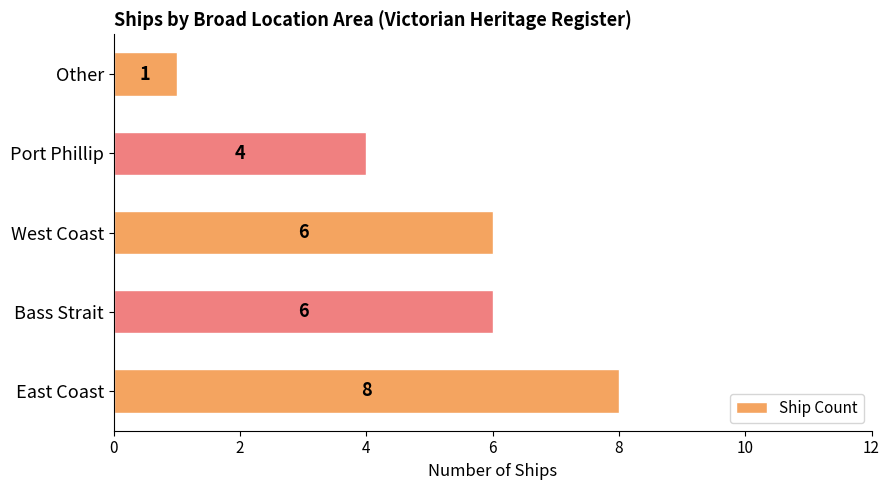

What is the minimum value shown in the chart?

1